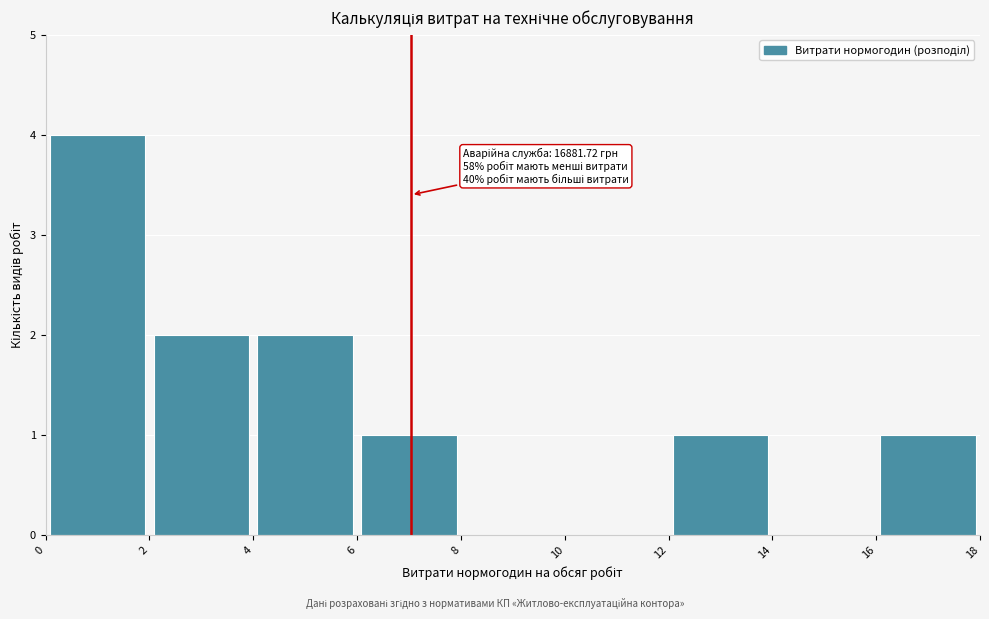

Which range on the x-axis has the tallest bar?

0 to 2